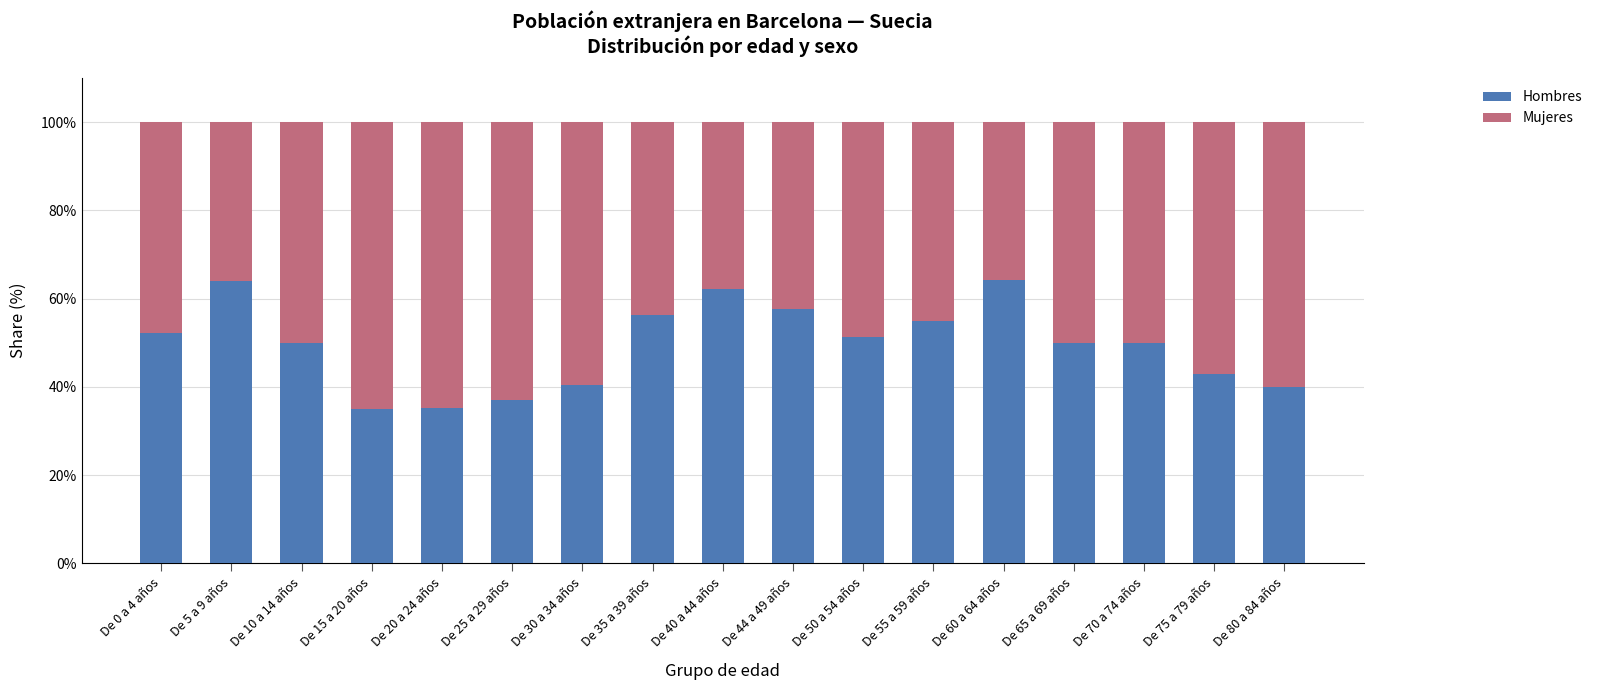

The value of Hombres at De 0 a 4 años is 52.3. True or false?

True